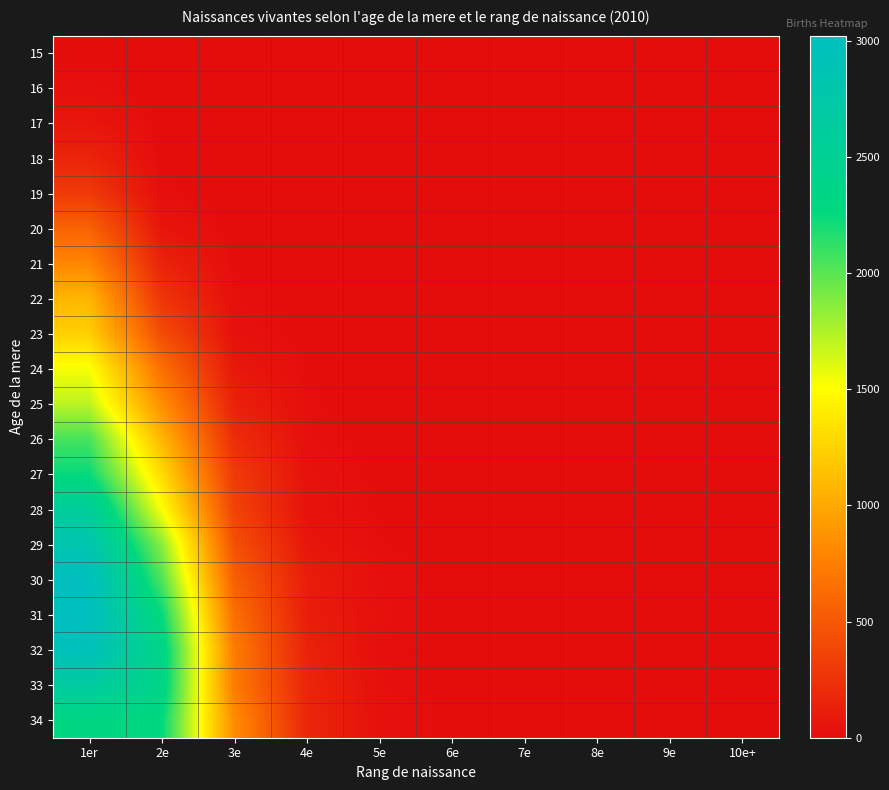

Rank the series at 8e from lowest to highest value.

15, 16, 17, 18, 19, 20, 21, 22, 23, 24, 25, 26, 27, 28, 29, 30, 31, 32, 33, 34